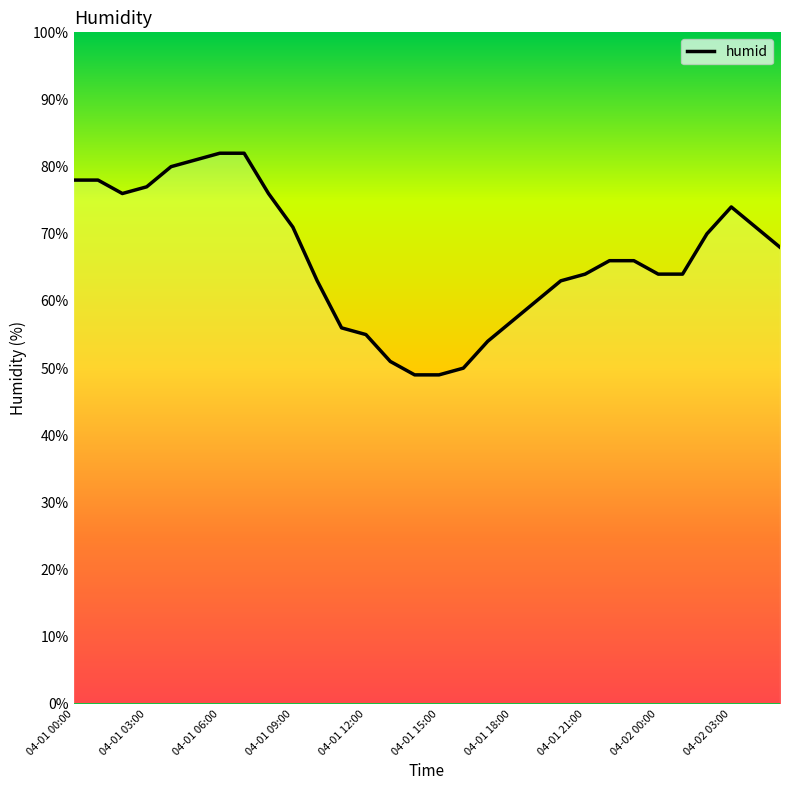

What is the minimum value shown in the chart?

49